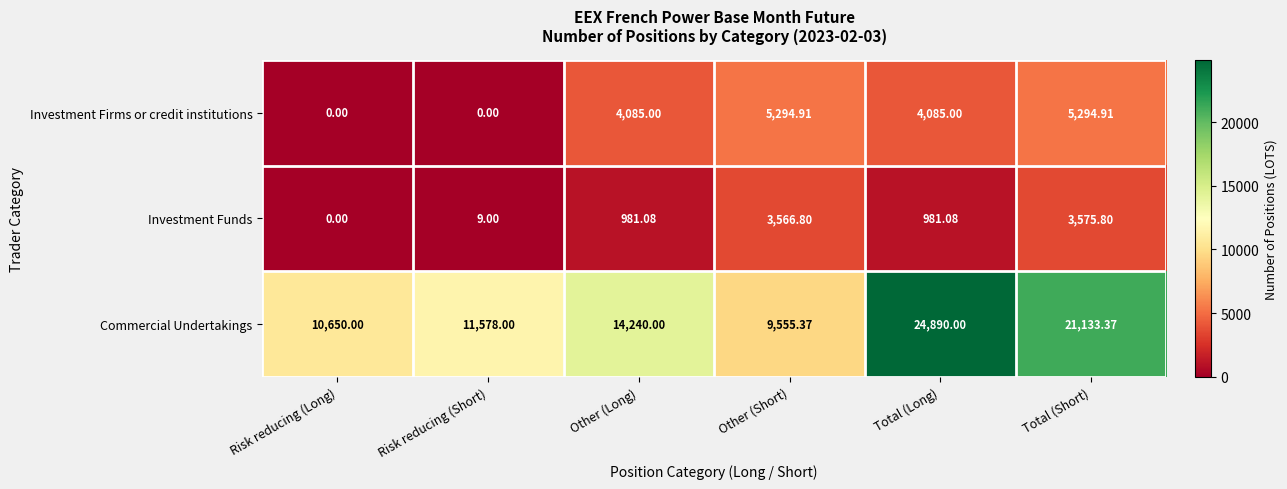

At which label does Investment Funds first exceed 981?

Other (Long)